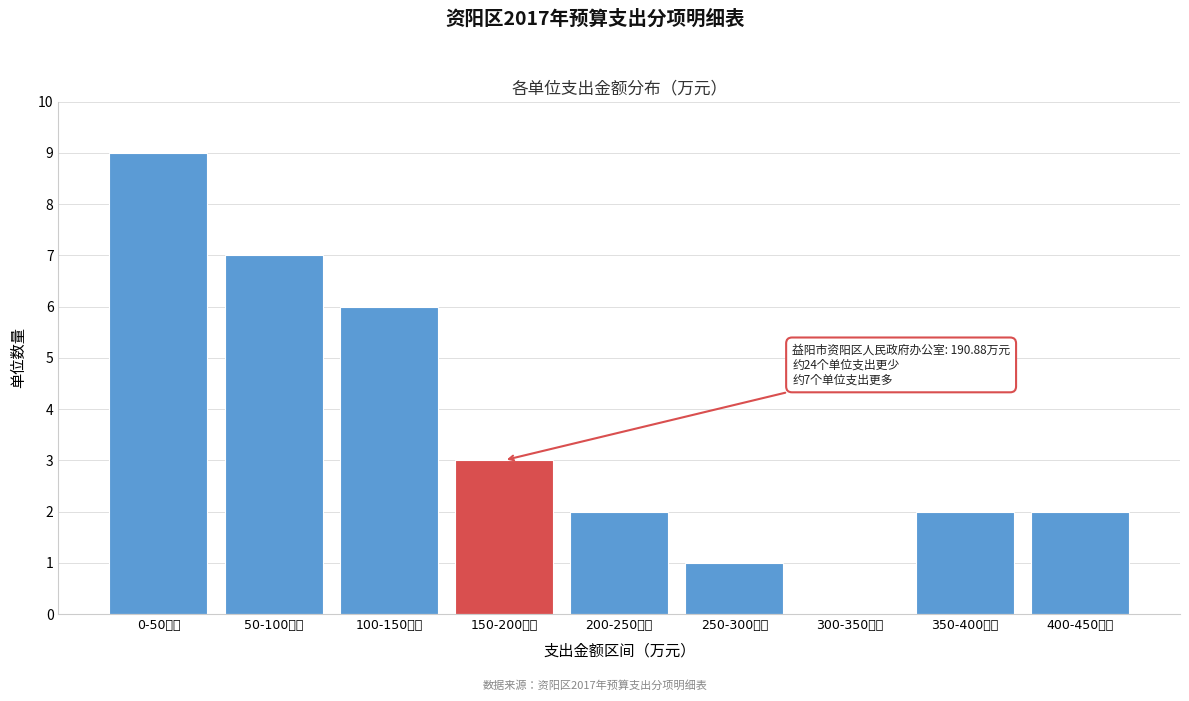

Reading left to right, extract all data points from this chart.

0-50万元=9	50-100万元=7	100-150万元=6	150-200万元=3	200-250万元=2	250-300万元=1	300-350万元=0	350-400万元=2	400-450万元=2